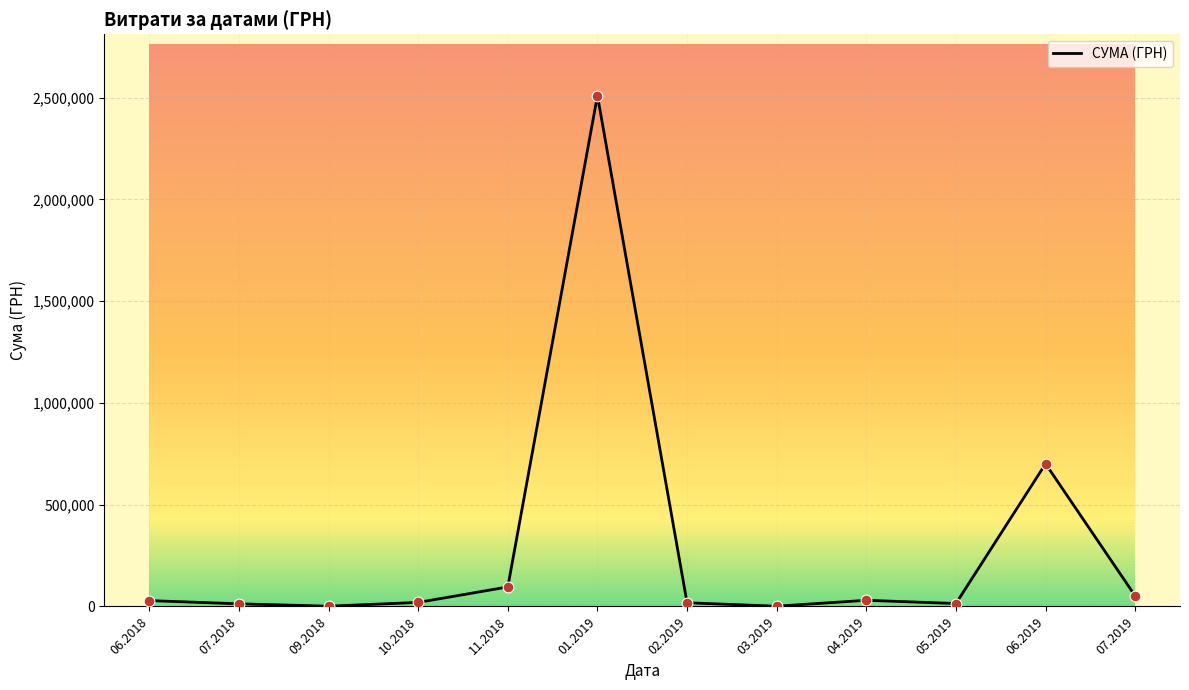

The value at 01.2019 is 2510363.7. True or false?

True